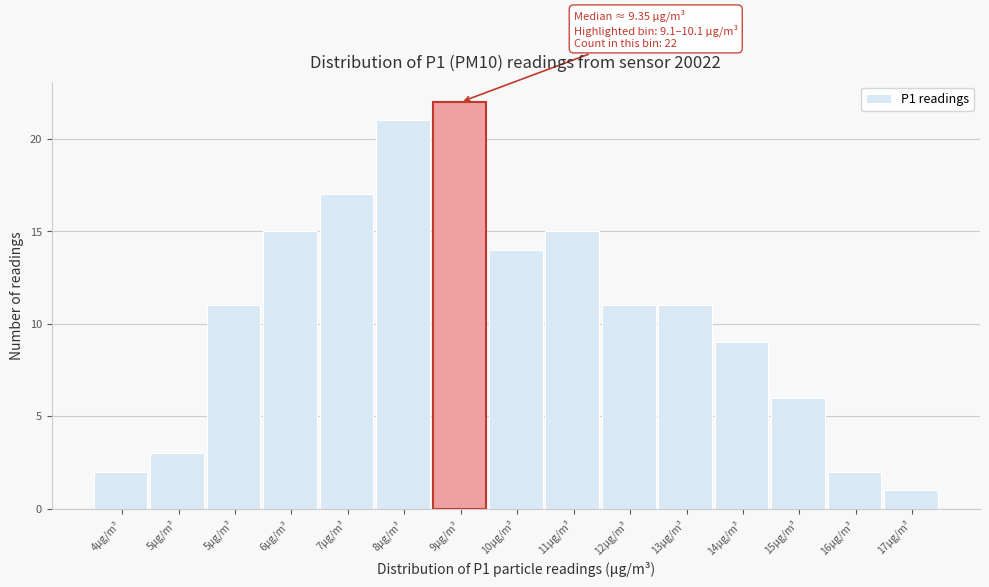

Does the chart contain any negative values?

No